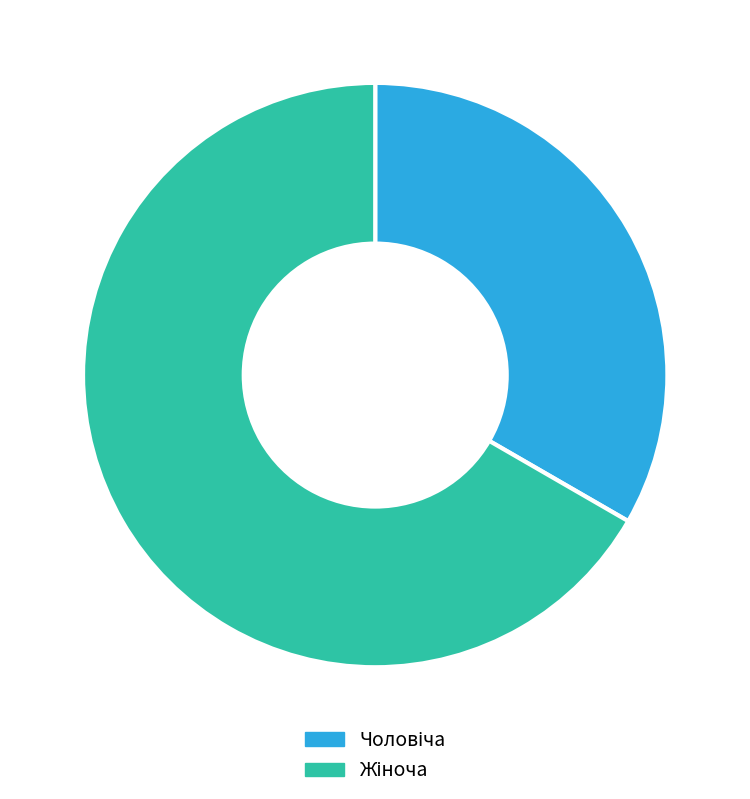

What is the majority slice?

Жіноча